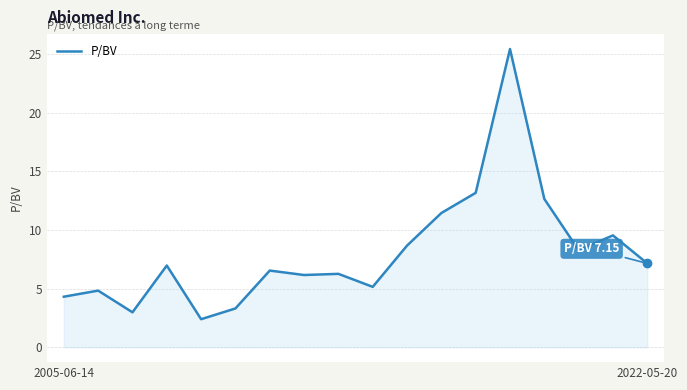

What is the greatest value displayed?

25.4